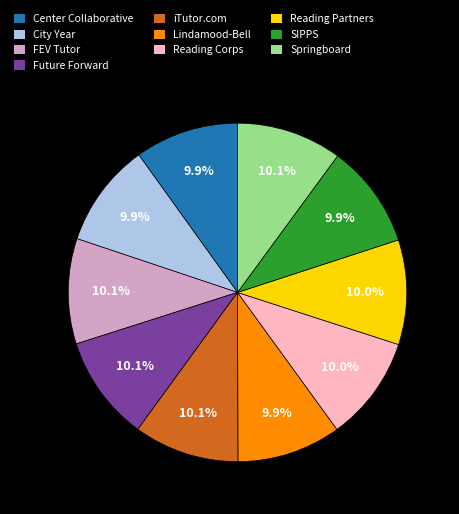

What percentage is the SIPPS slice, to the nearest percent?

10%